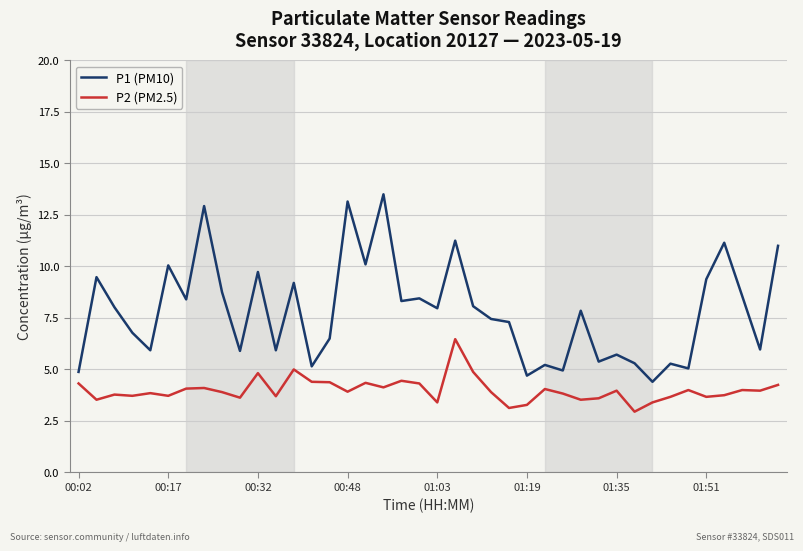

True or false: P1 (PM10) and P2 (PM2.5) intersect in this chart.

False